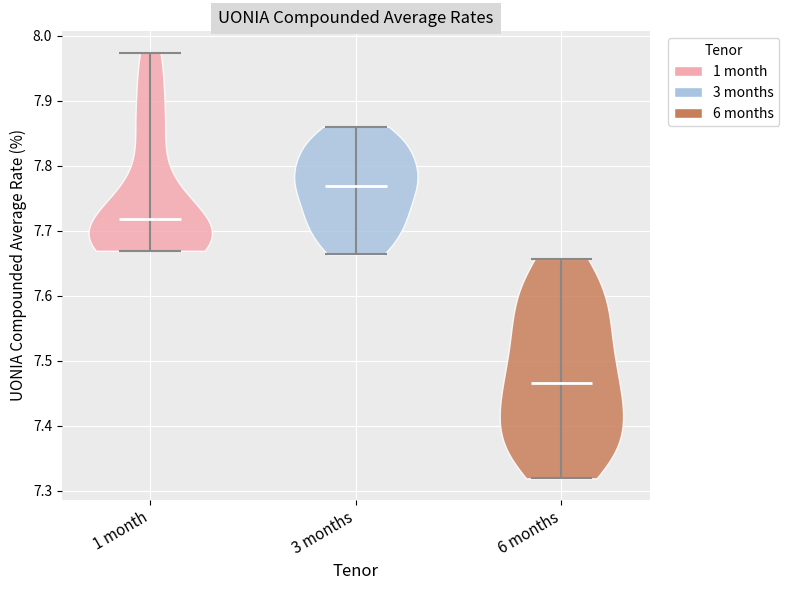

Which violin has the lowest median line?

6 months